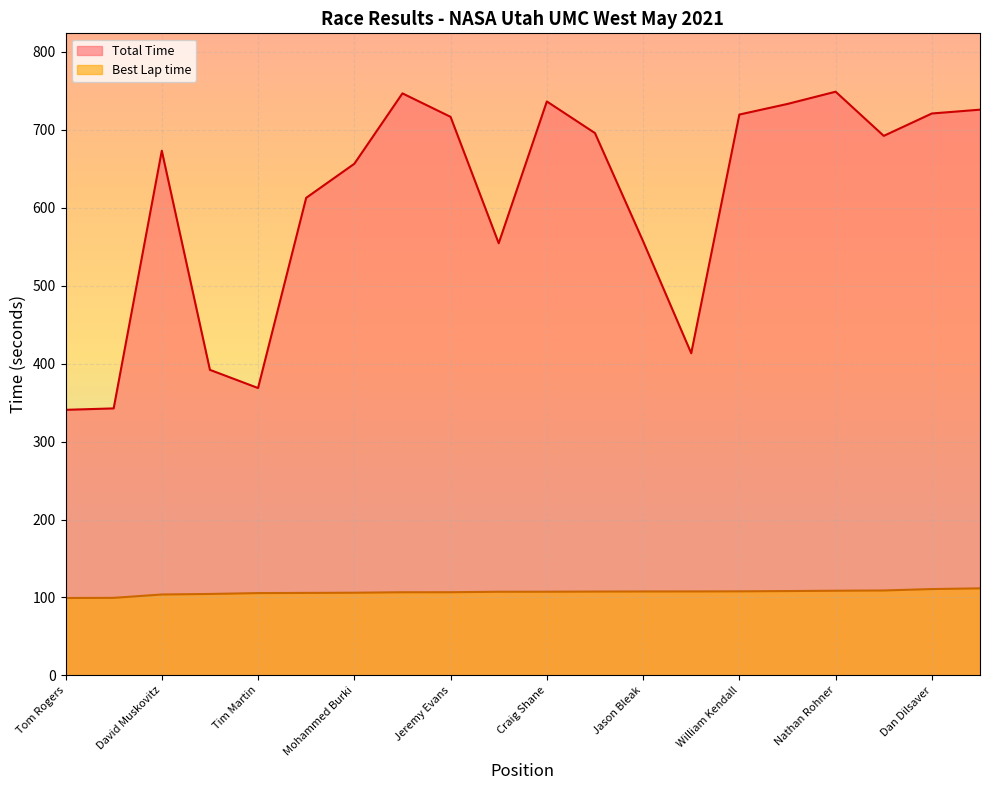

What is the difference between the Best Lap time values at Brian O'Meara and Craig Shane?

0.7